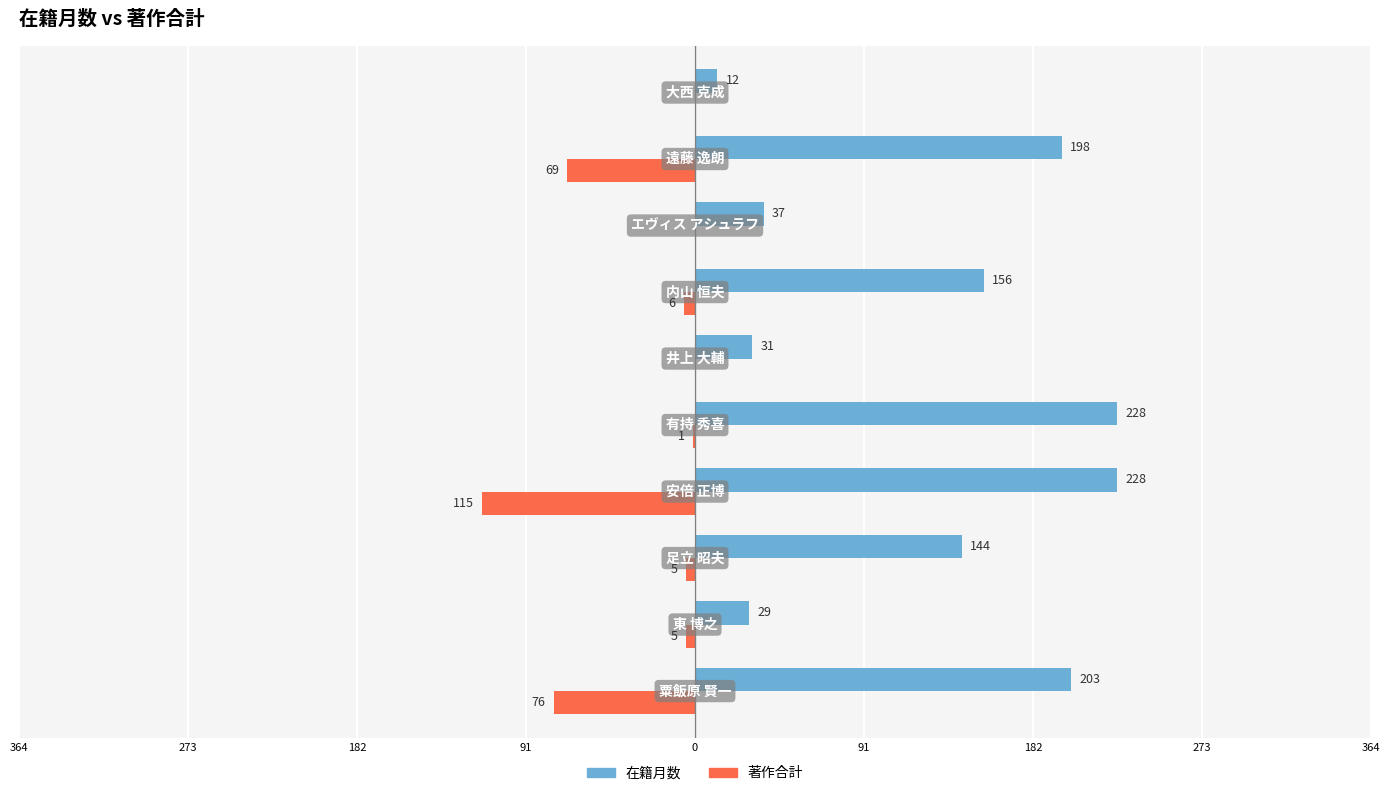

List the series in order of their peak value, lowest first.

著作合計, 在籍月数